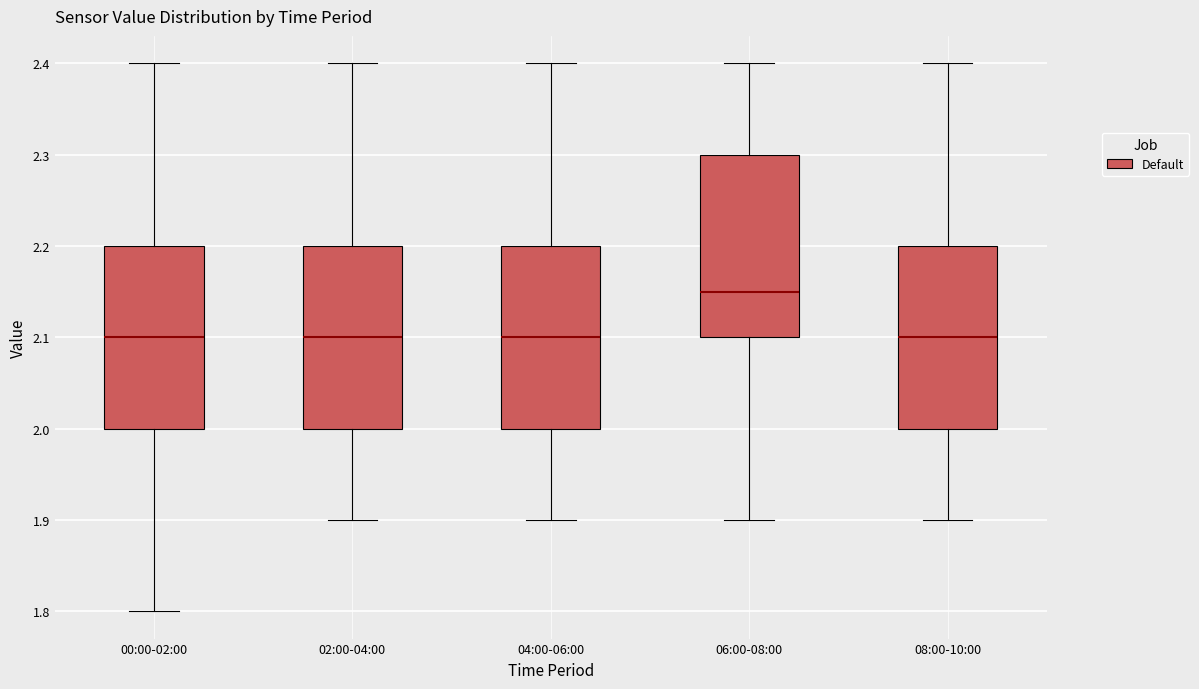

Where does the median line of the box for 00:00-02:00 sit on the y-axis? The values are not printed on the chart, so give them approximately, as read against the axis.

2.10